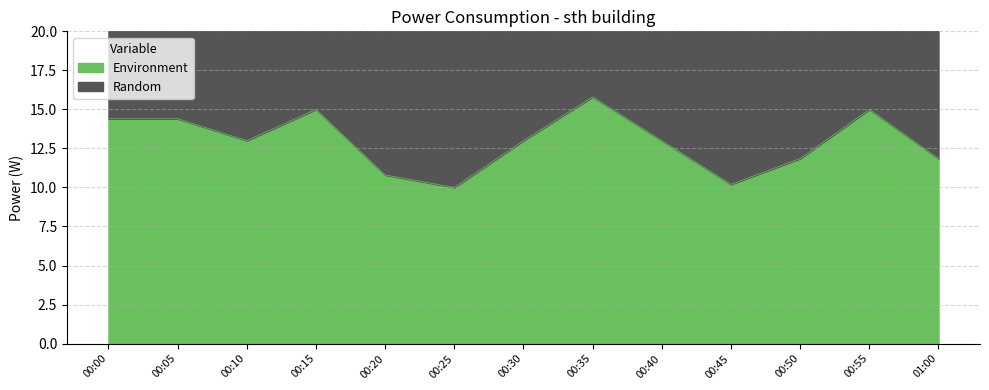

The value of Environment at 01:00 is 11.8. True or false?

True